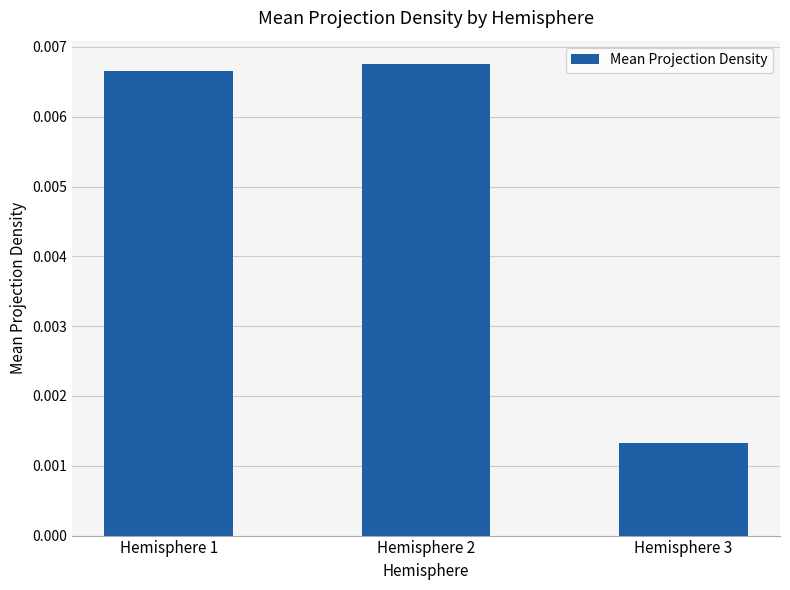

List the labels in order of value, largest first.

Hemisphere 2, Hemisphere 1, Hemisphere 3